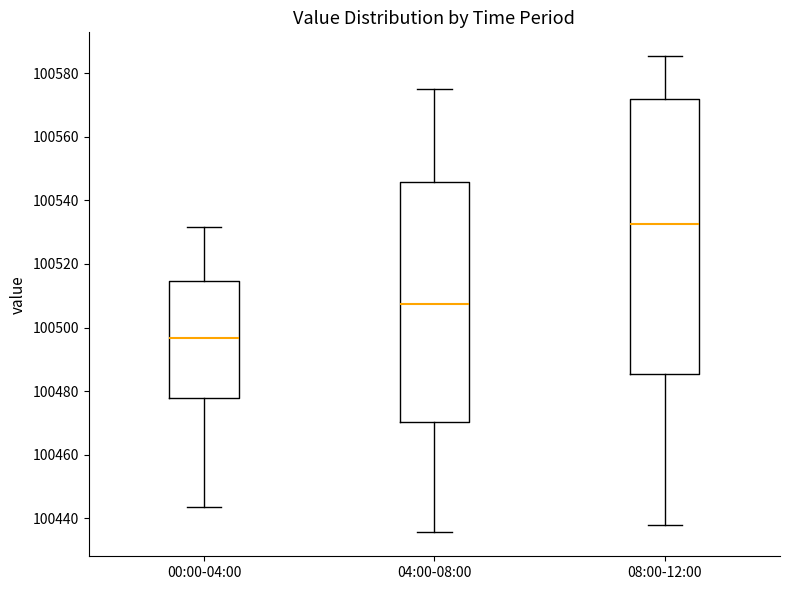

Which box has the lowest median line?

00:00-04:00